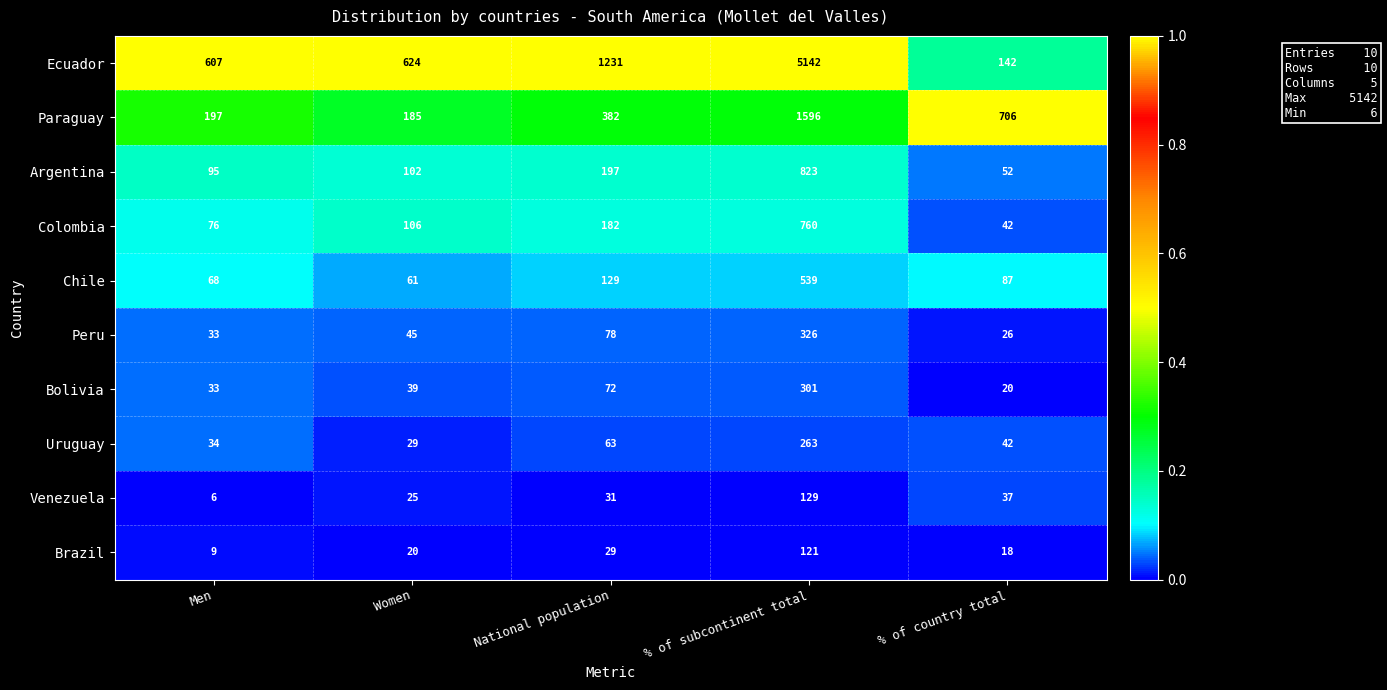

What is the sum of the Bolivia values at % of country total and % of subcontinent total?

321